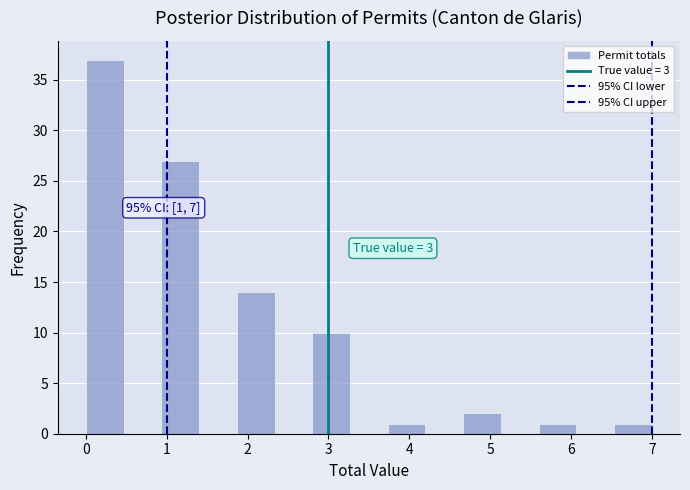

Which range on the x-axis has the tallest bar?

0.0 to 0.5